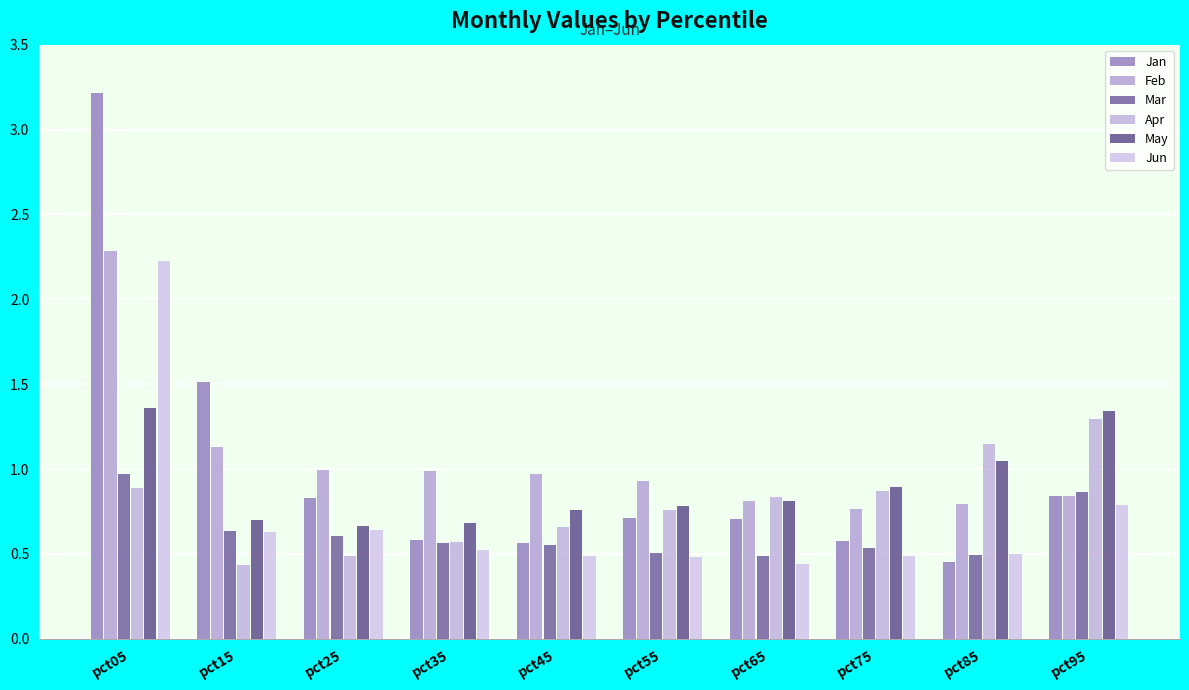

What is the value of the Jan bar at the 9th from the left?

0.5